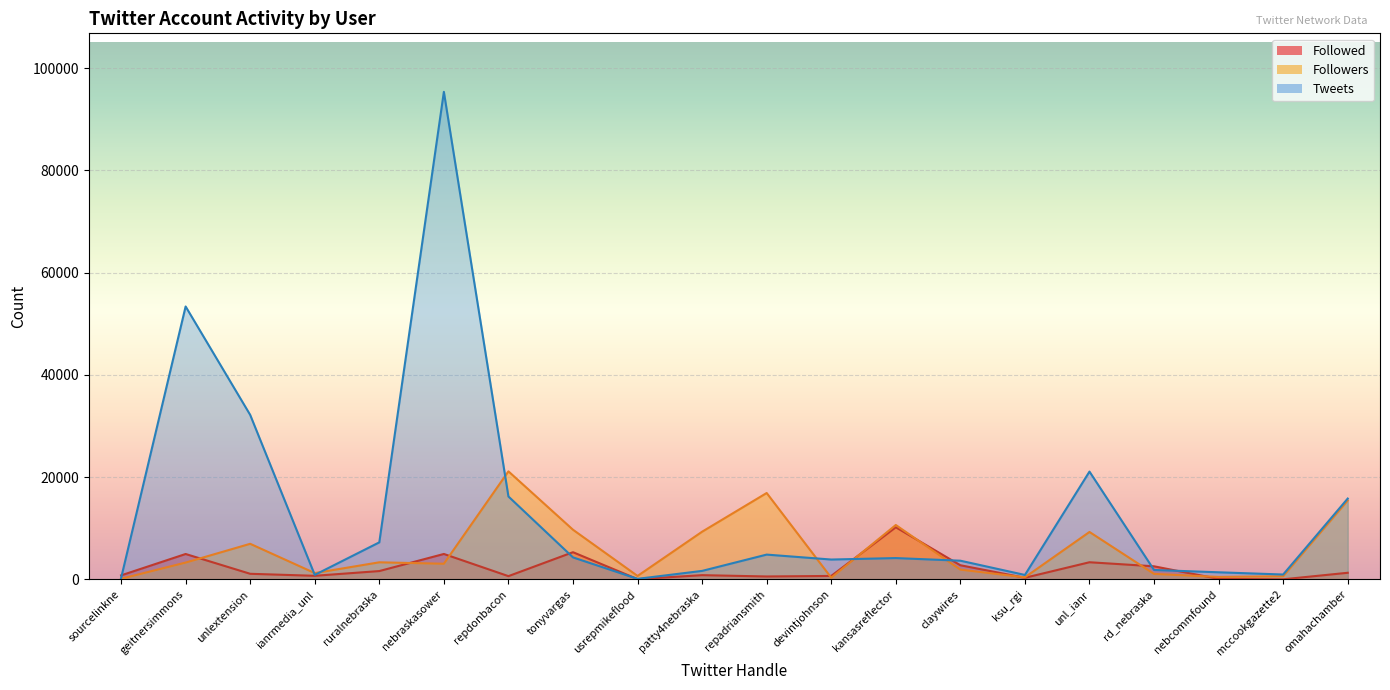

What is the approximate value of Tweets at unl_ianr?

21096